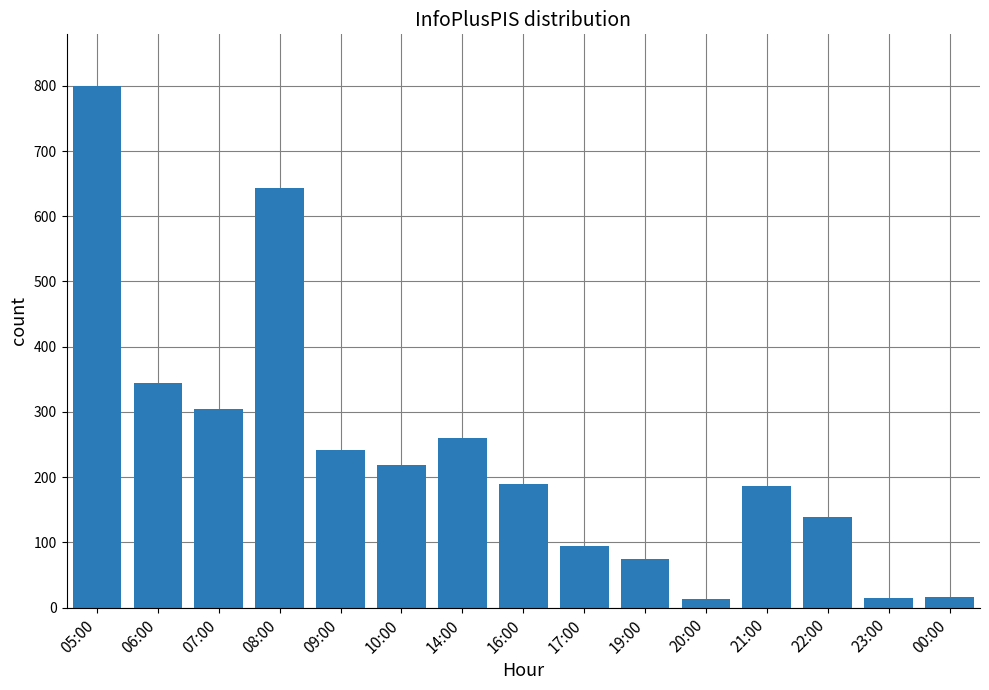

At which label is the value closest to 406?

06:00